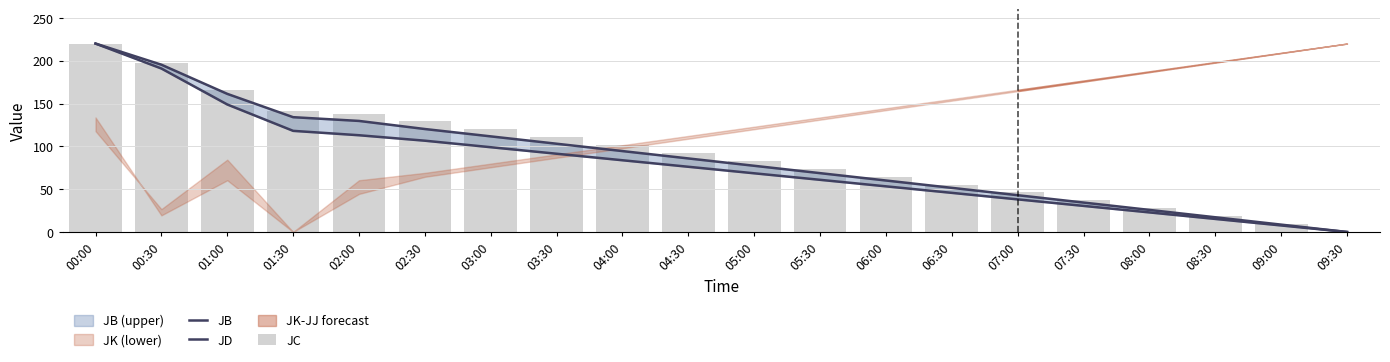

Count the number of categories in the chart.

20